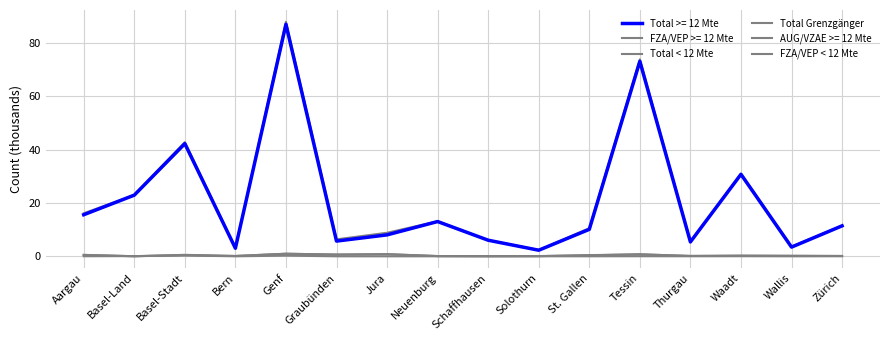

Does the chart display data point markers on the line(s)?

No